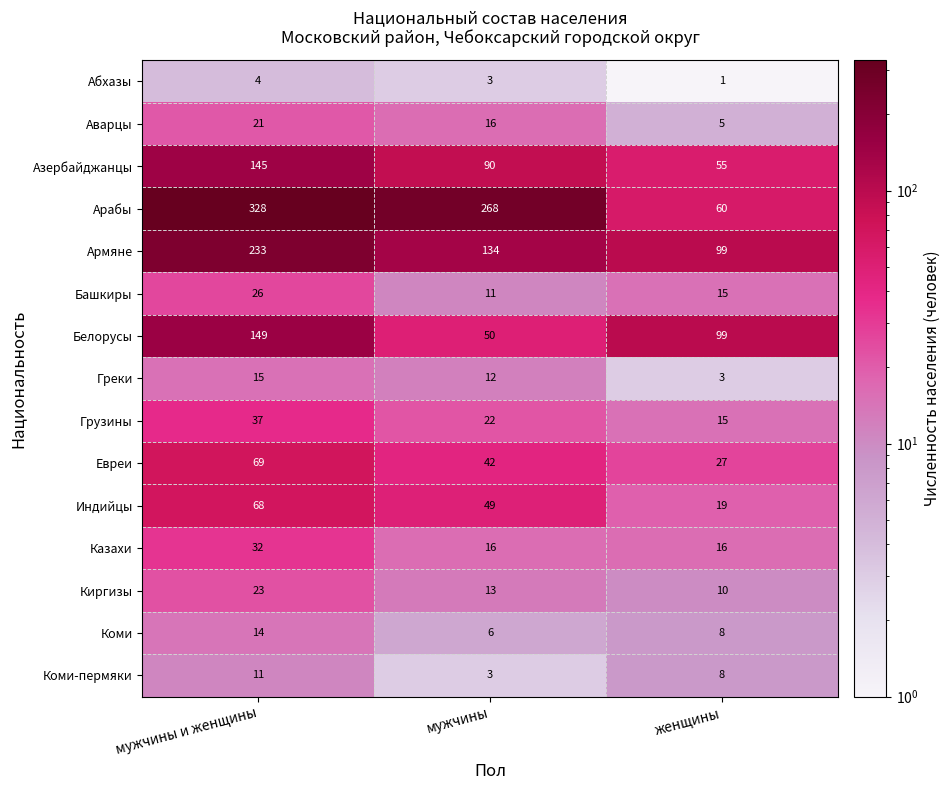

List the labels in order of Евреи value, smallest first.

женщины, мужчины, мужчины и женщины